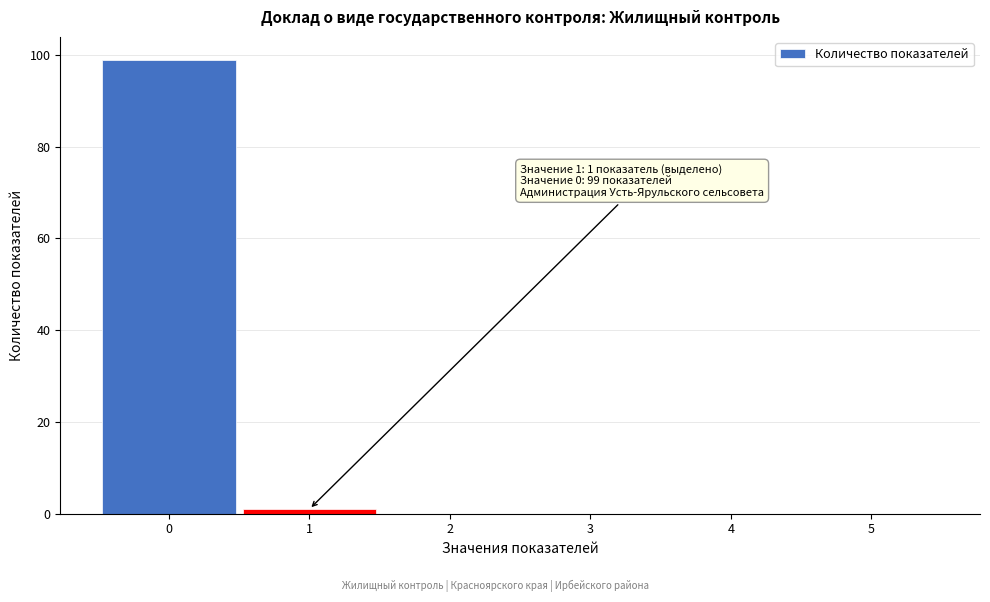

Which range on the x-axis has the tallest bar?

-0.5 to 0.5